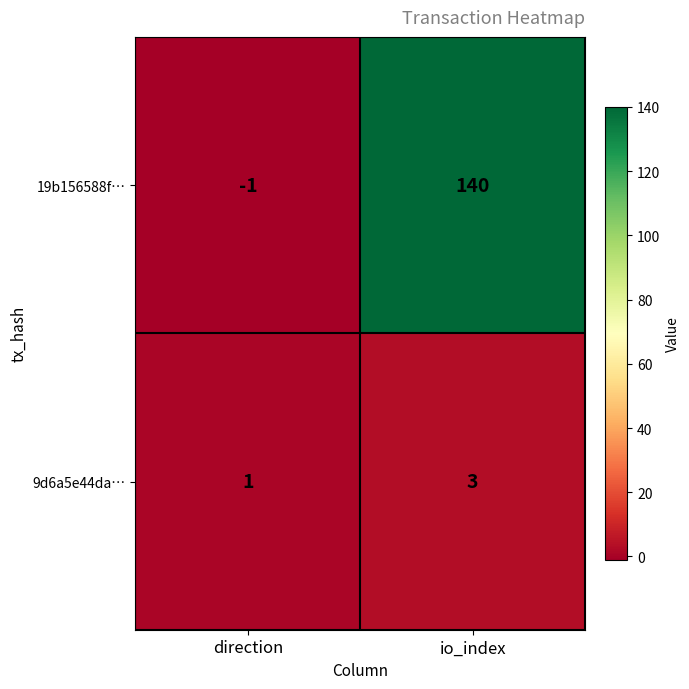

Rank the categories by 19b156588f… value from lowest to highest.

direction, io_index